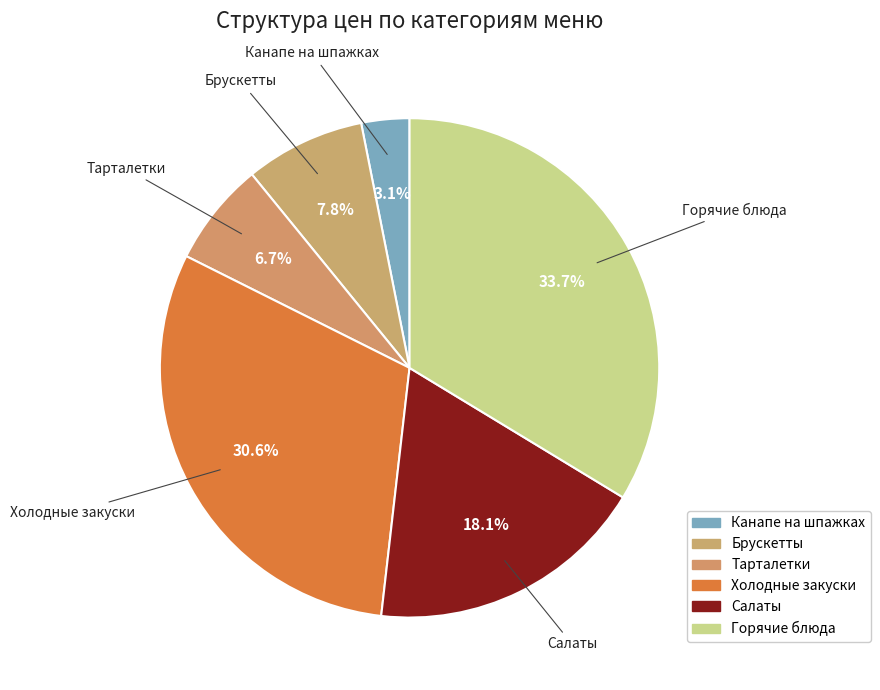

To the nearest percent, what portion does Тарталетки represent?

7%